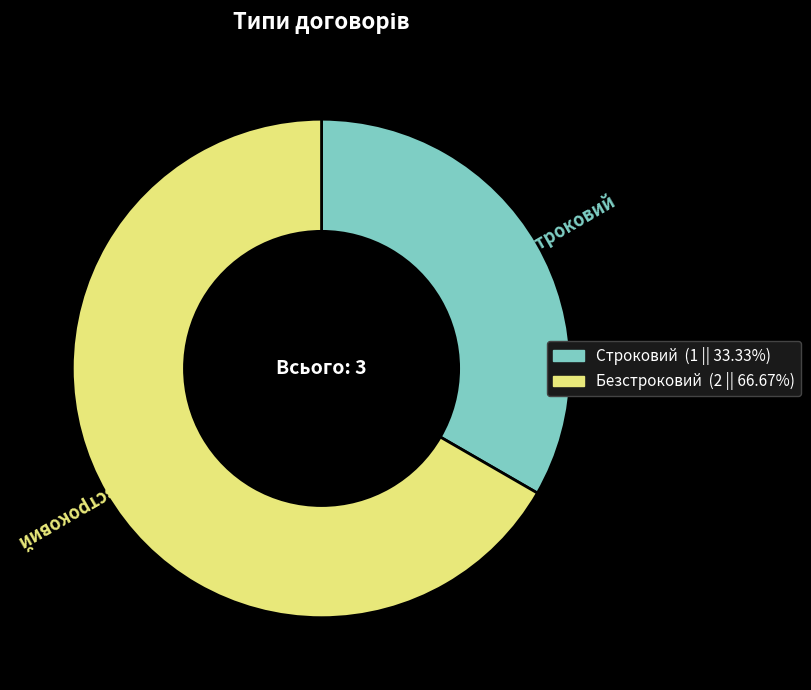

Is the sum of Строковий and Безстроковий greater than half?

Yes